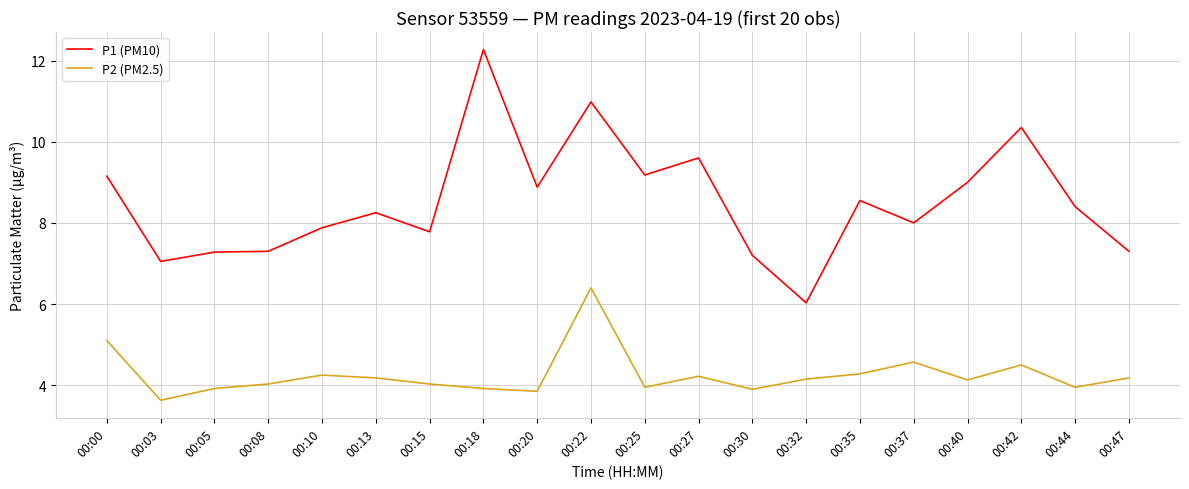

The P1 (PM10) series shows 6.4 at 00:18. True or false?

False